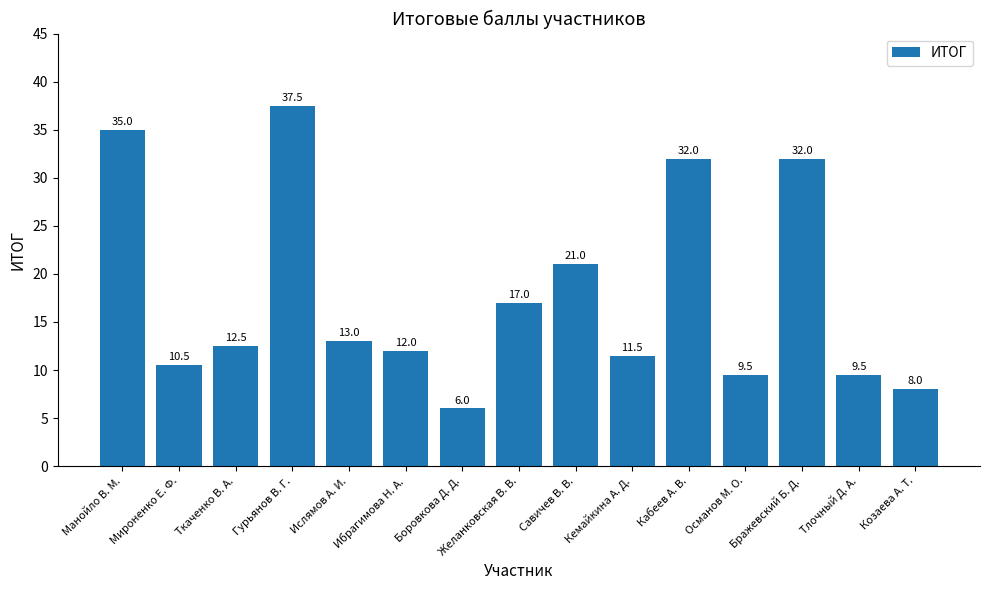

What is the sum of all values?

267.0